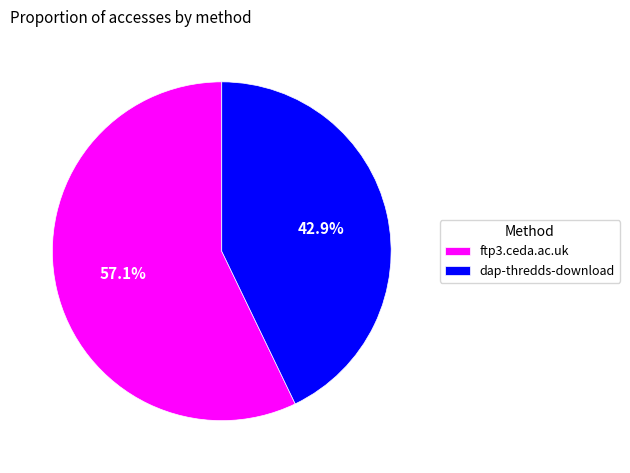

To the nearest percent, what is the difference between the largest and smallest slice percentages?

14%